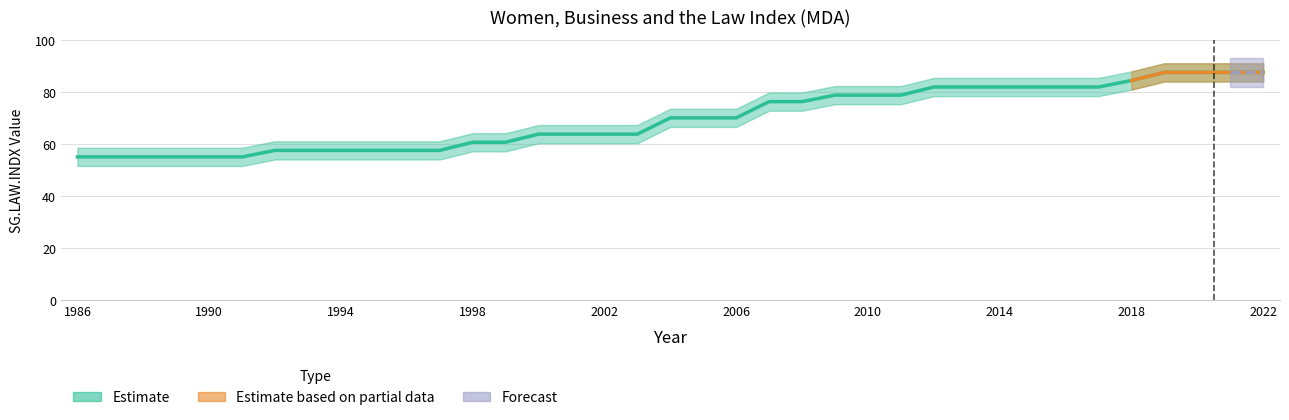

The chart shows a value of 63.8 at 2000. True or false?

True